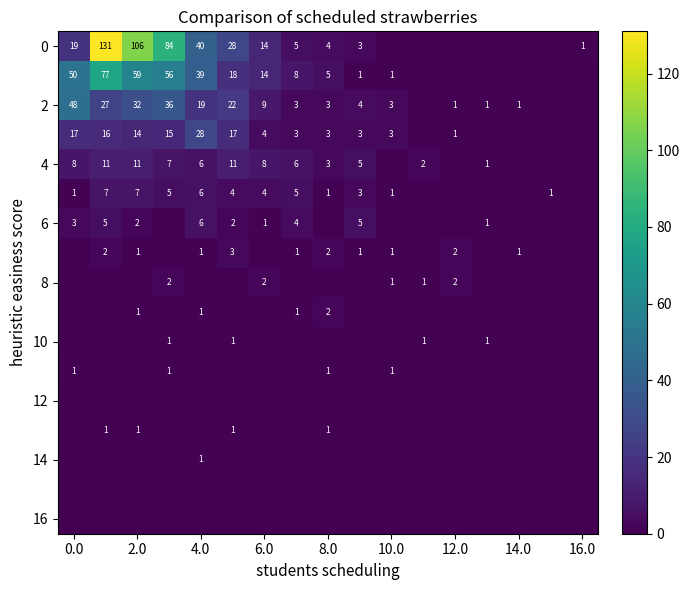

Is it true that 8 equals 2 at 12.0?

True